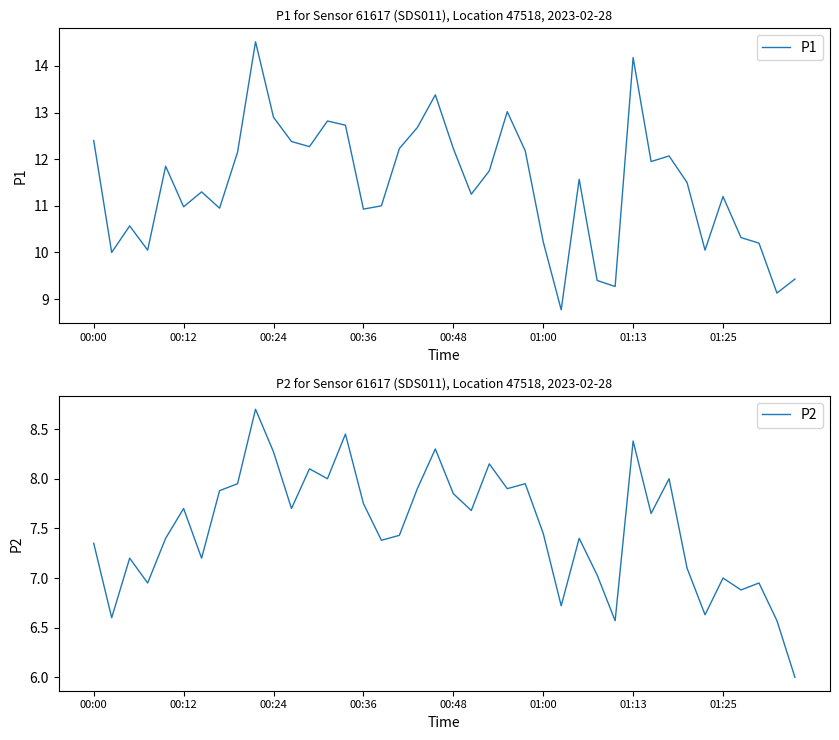

True or false: P2 has more than 1 interior local peaks.

True